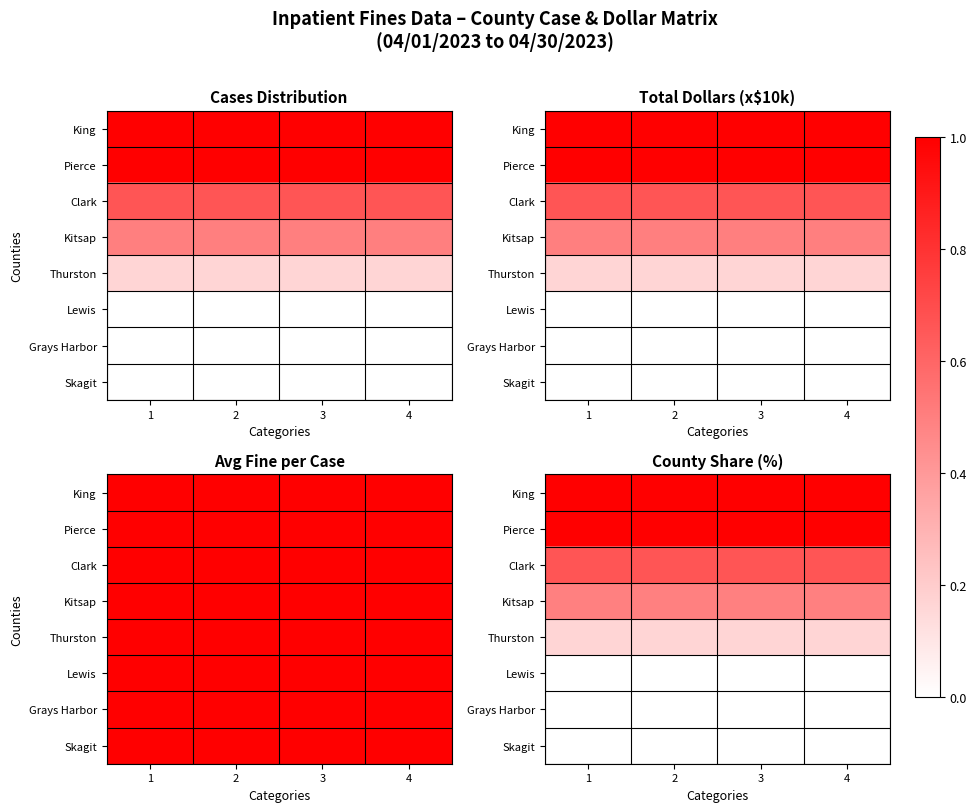

True or false: King has a value of 0.5 at 2.

False